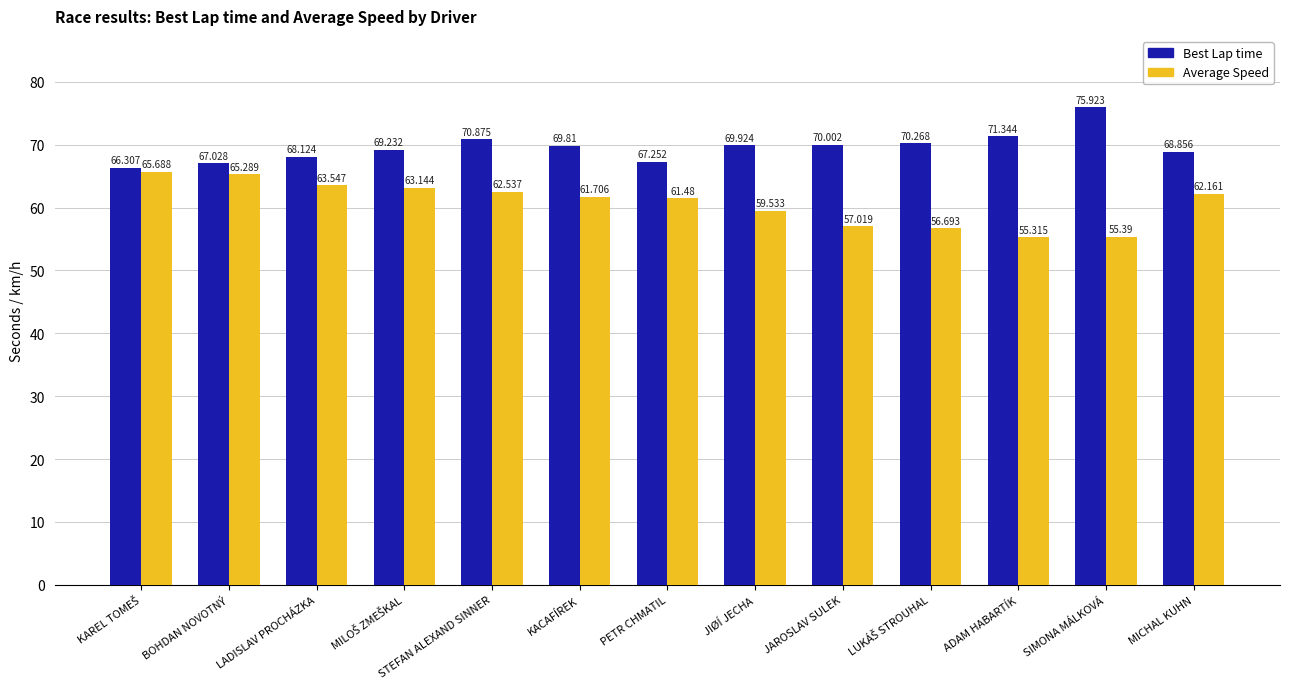

Which series has the largest range (max minus min)?

Average Speed